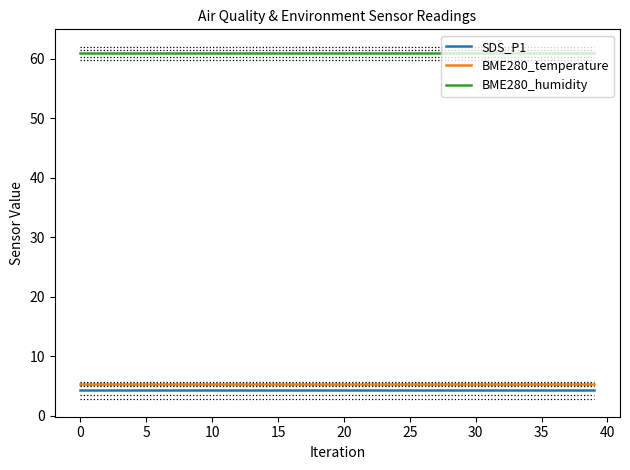

Which series has the largest total across all categories?

BME280_humidity